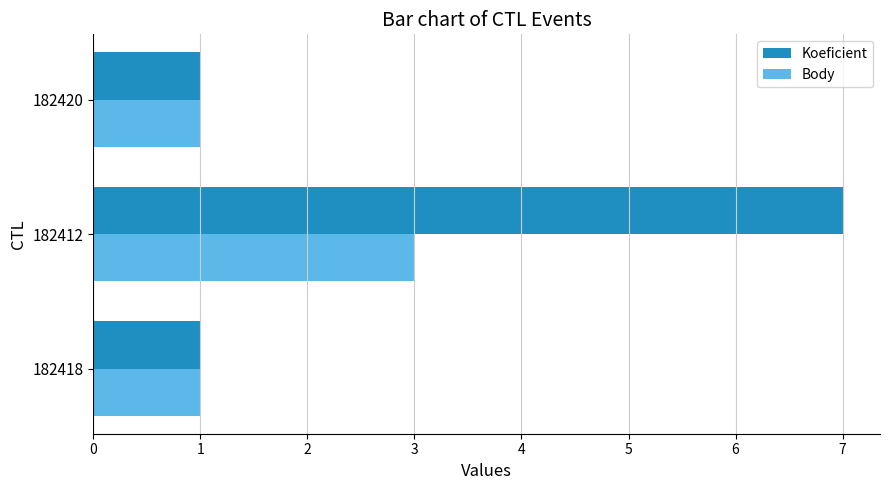

Rank the series by their maximum value, from highest to lowest.

Koeficient, Body